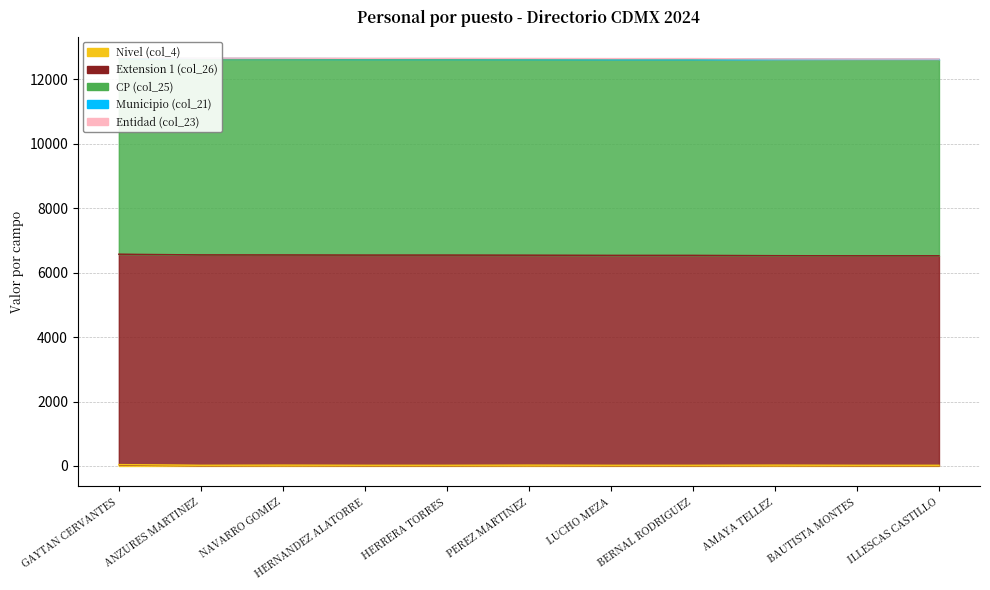

Reading left to right, list all the values displayed in this chart.

Nivel (col_4): 43	21	25	21	21	25	21	21	25	21	21
Extension 1 (col_26): 6527	6527	6521	6521	6521	6514	6514	6514	6500	6500	6500
CP (col_25): 6080	6080	6080	6080	6080	6080	6080	6080	6080	6080	6080
Municipio (col_21): 15	15	15	15	15	15	15	15	15	15	15
Entidad (col_23): 9	9	9	9	9	9	9	9	9	9	9